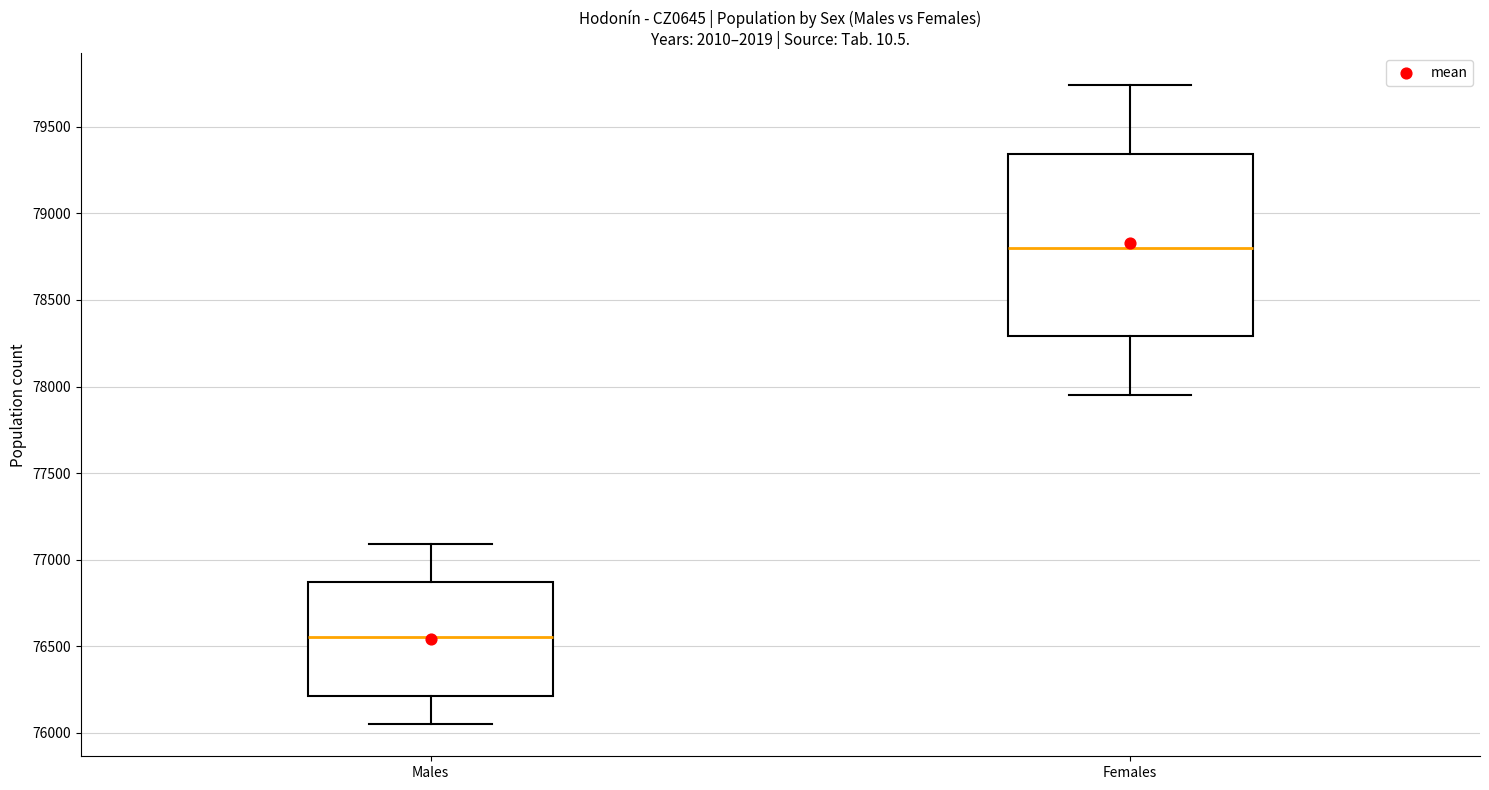

Comparing the boxes themselves (not the whiskers), which one is the tallest?

Females